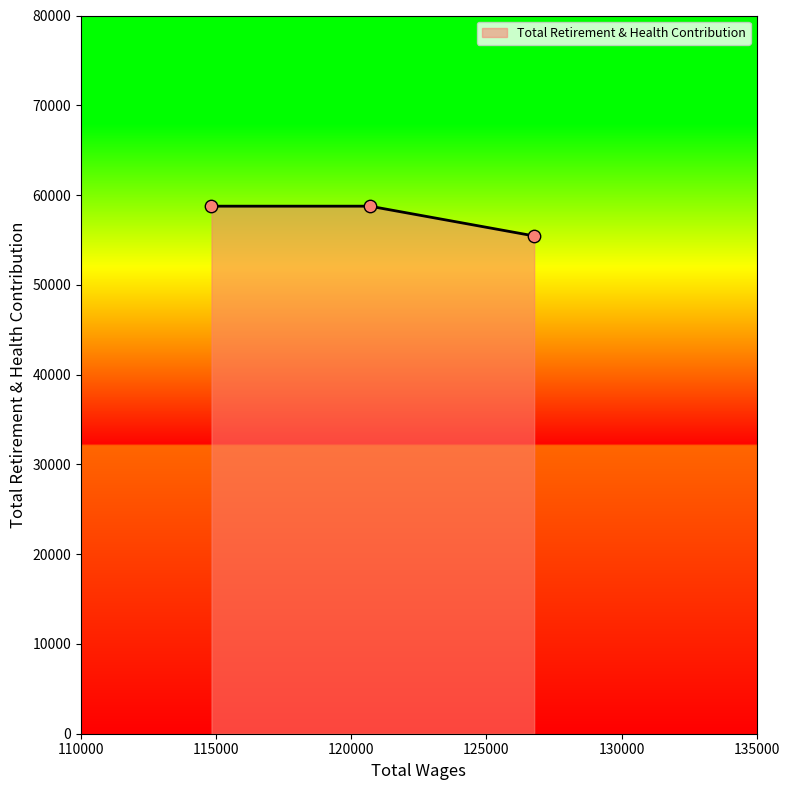

What is the difference between the maximum and minimum values?

3316